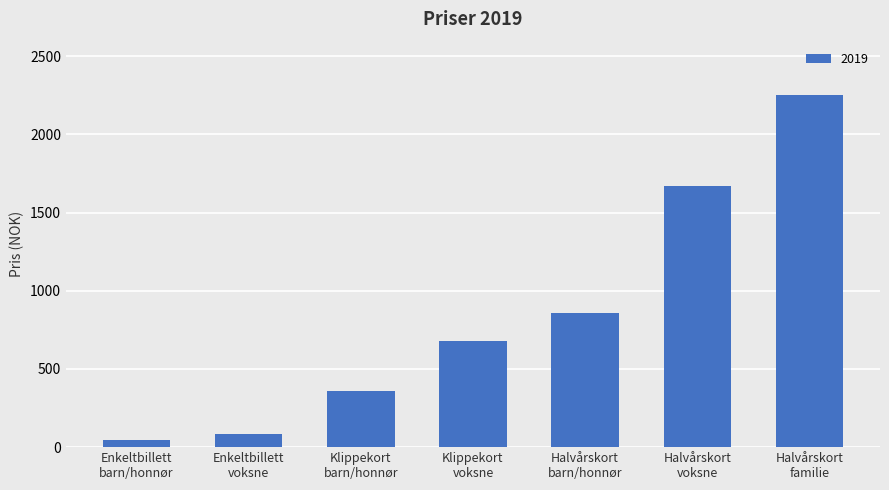

What is the difference between the maximum and second lowest values?

2170